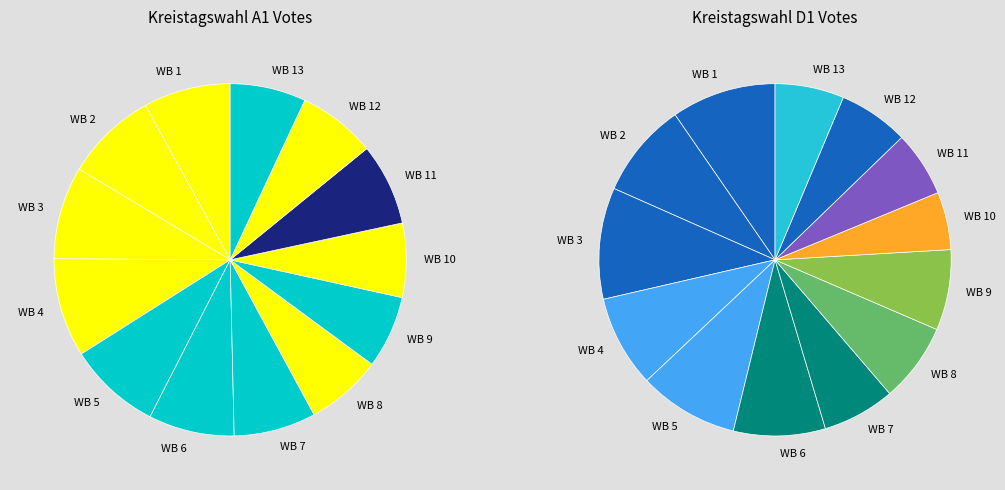

Is it true that WB 13 is 18% of the pie?

False